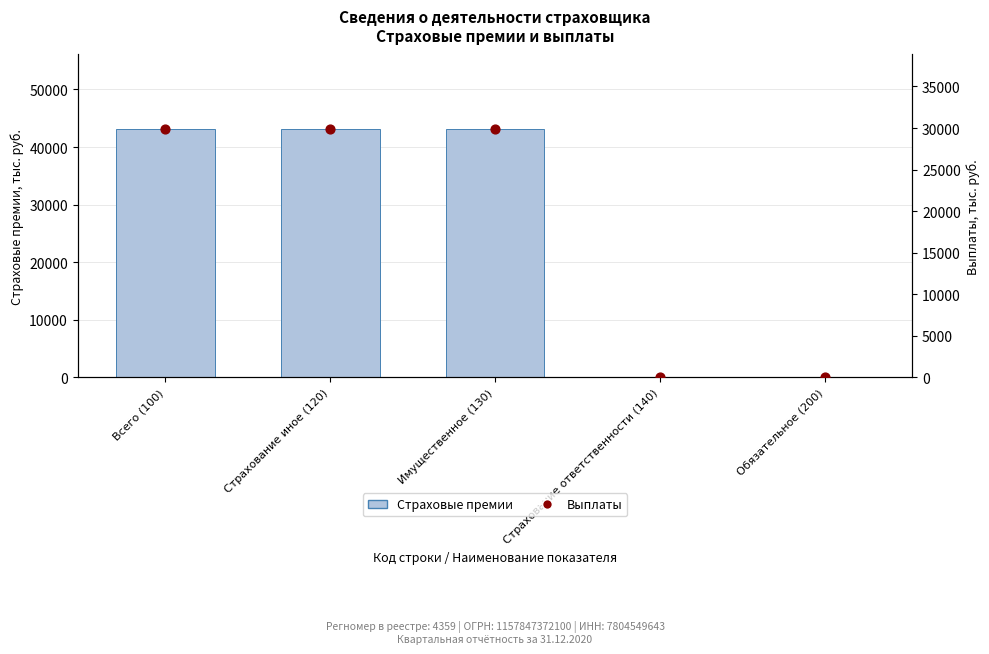

Which series contains the lowest Y value?

Страховые премии